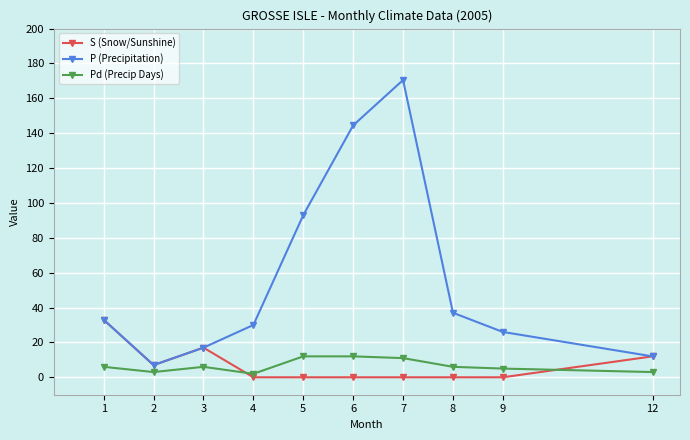

Which category has the lowest value in the P (Precipitation) series?

2